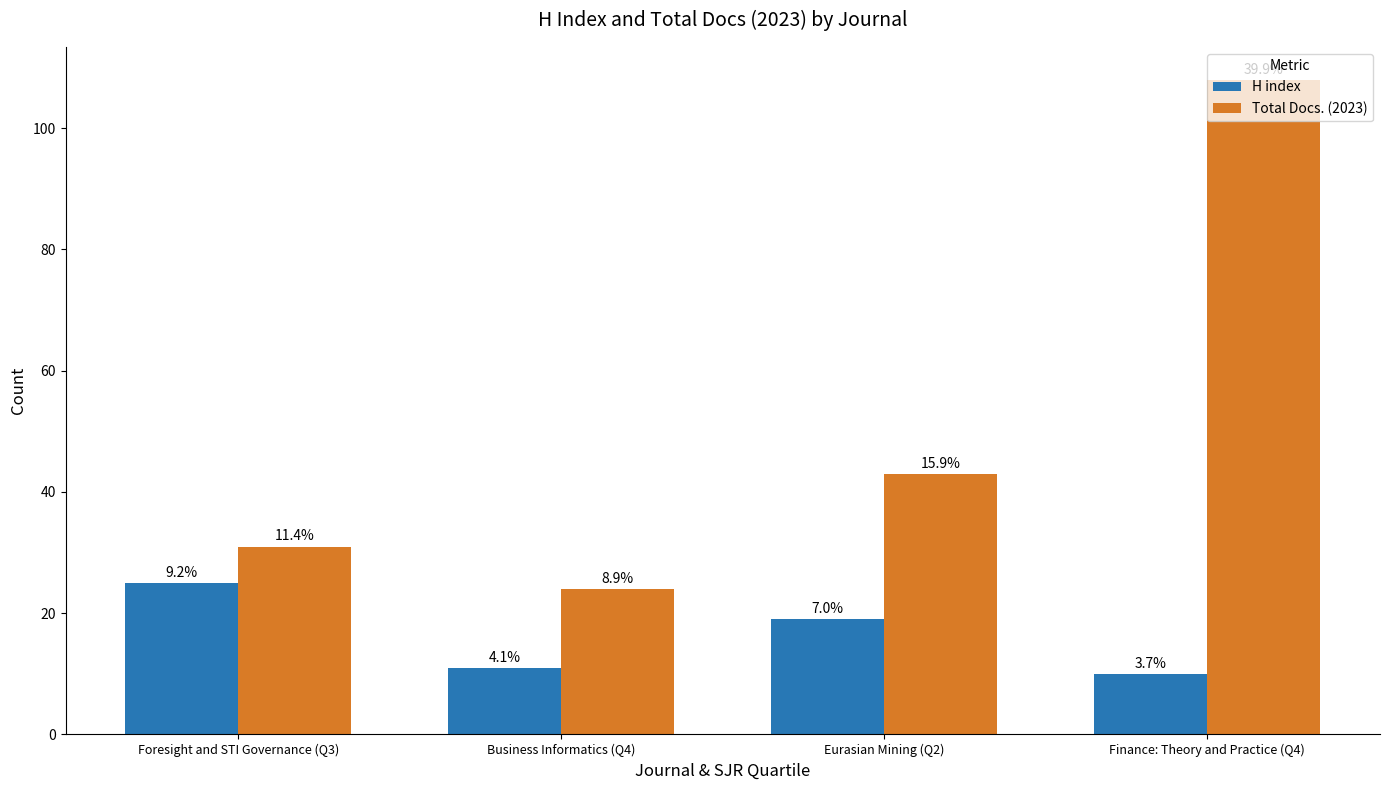

What is the difference between the second highest and minimum values in the Total Docs. (2023) series?

19